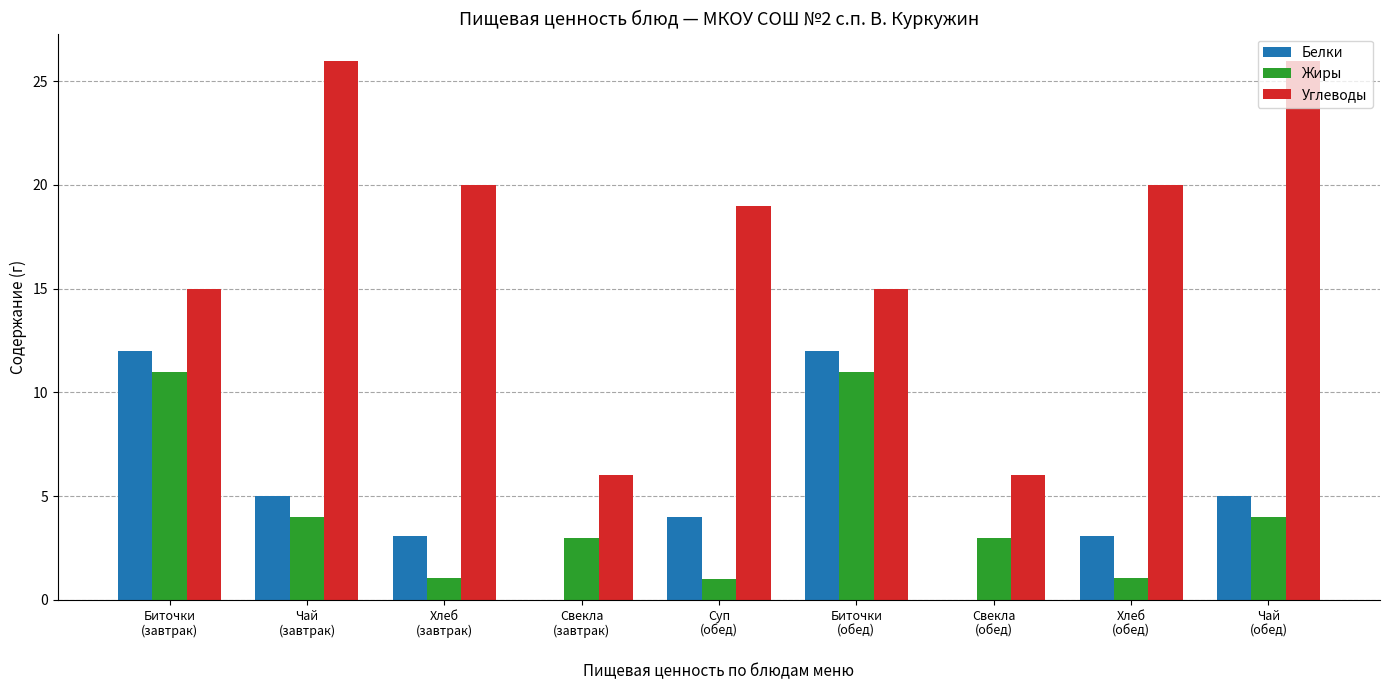

What is the highest value of the Белки series?

12.0